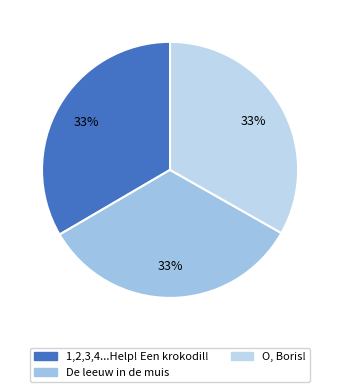

How many segments does this pie chart have?

3